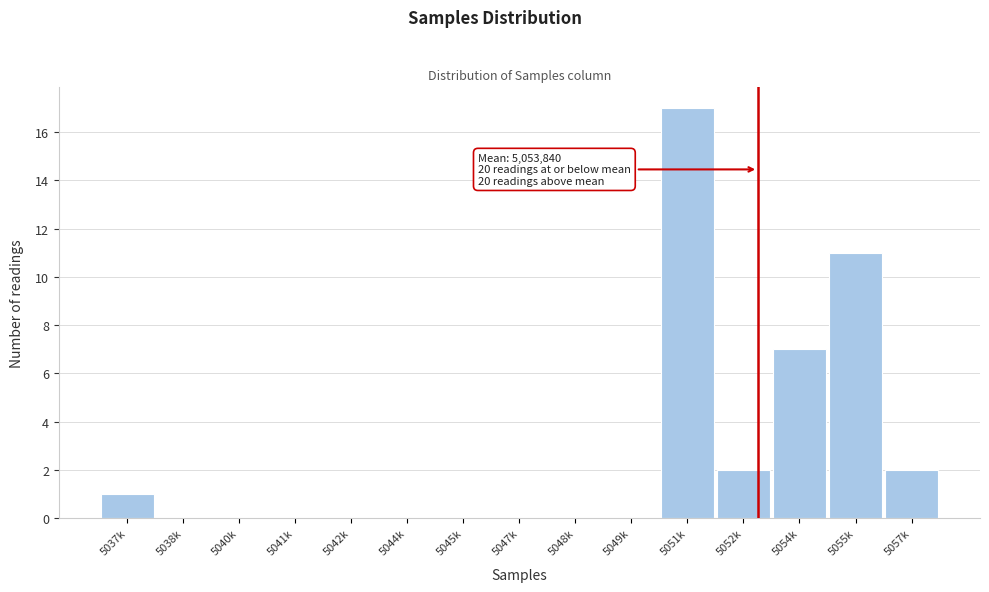

Reading left to right, list all the values displayed in this chart.

5037k=1	5038k=0	5040k=0	5041k=0	5042k=0	5044k=0	5045k=0	5047k=0	5048k=0	5049k=0	5051k=17	5052k=2	5054k=7	5055k=11	5057k=2